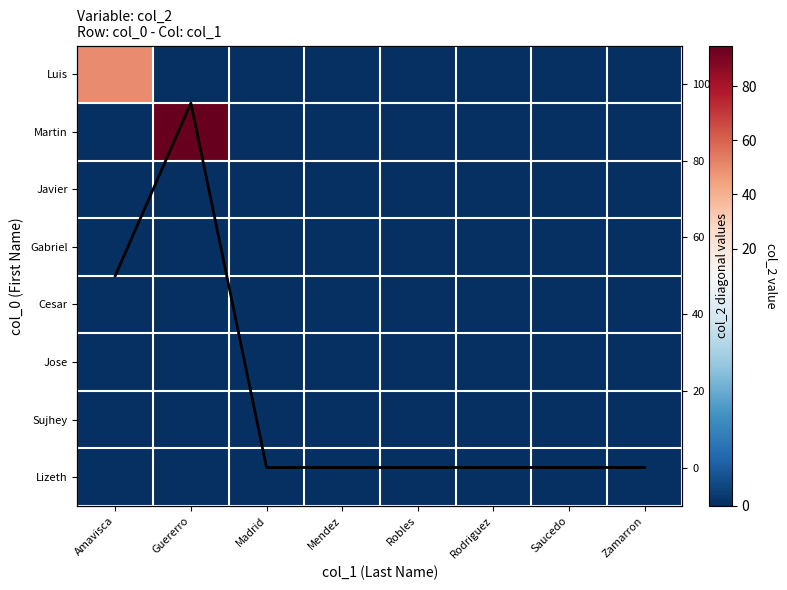

At how many categories does at least one series exceed 66?

1